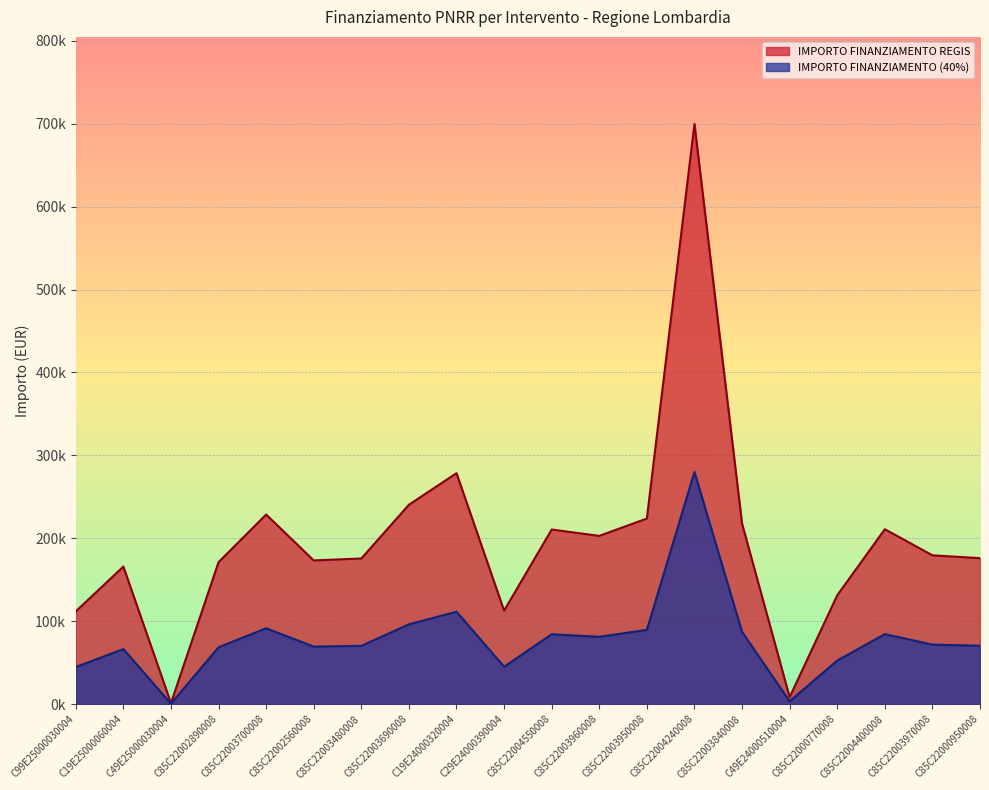

List the labels in order of value, smallest first.

C49E25000030004, C49E24000510004, C99E25000030004, C29E24000390004, C85C22000770008, C19E25000060004, C85C22002890008, C85C22002560008, C85C22003480008, C85C22000950008, C85C22003970008, C85C22003960008, C85C22004550008, C85C22004400008, C85C22003840008, C85C22003950008, C85C22003700008, C85C22003690008, C19E24000320004, C85C22004240008